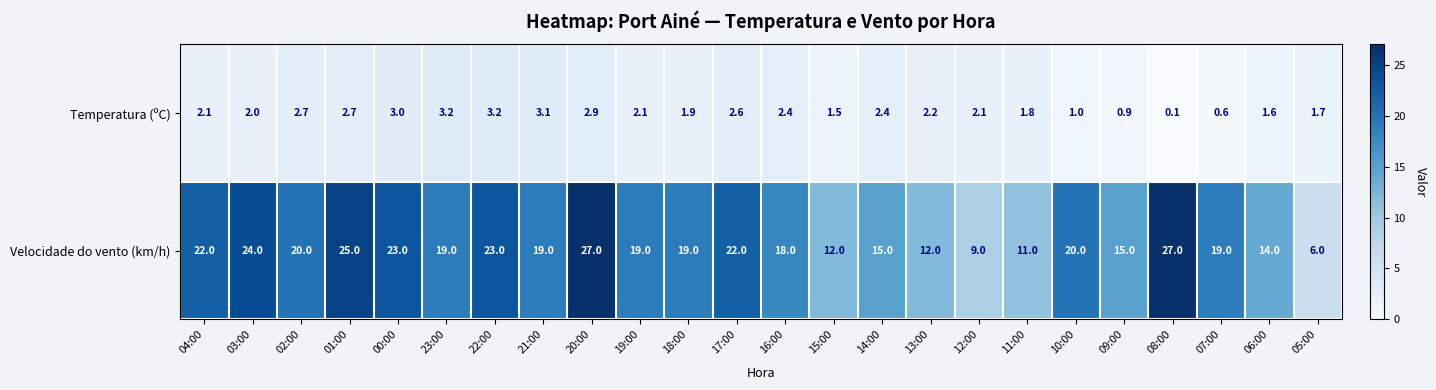

At which label does Temperatura (ºC) reach its minimum?

08:00